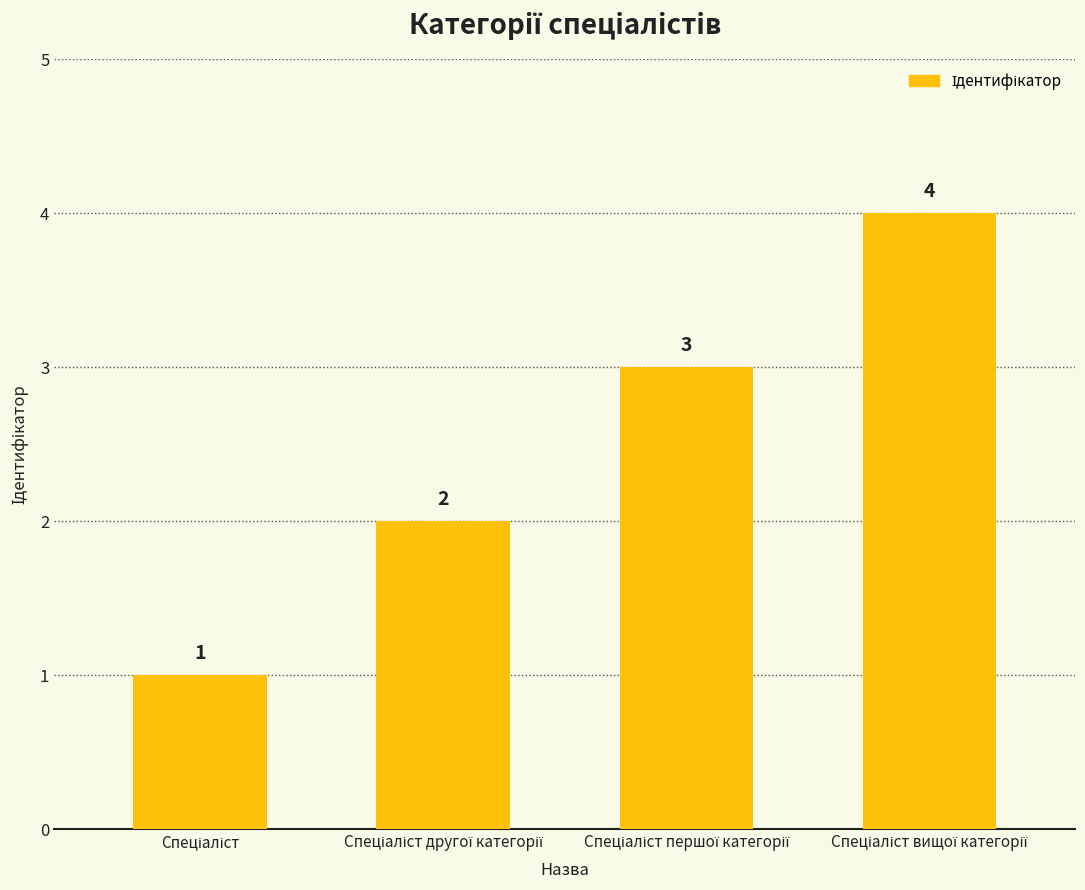

What is the greatest value displayed?

4